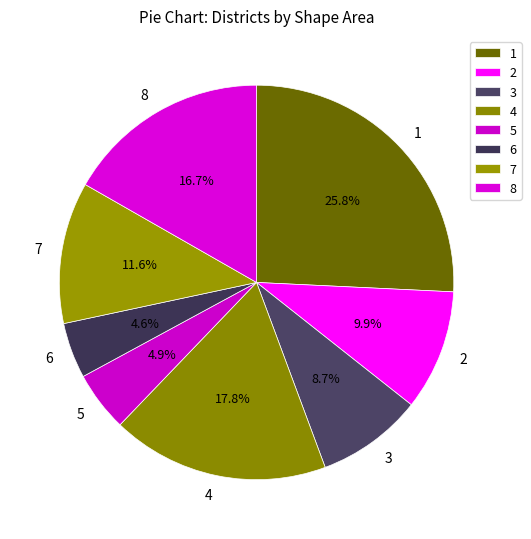

How many segments does this pie chart have?

8